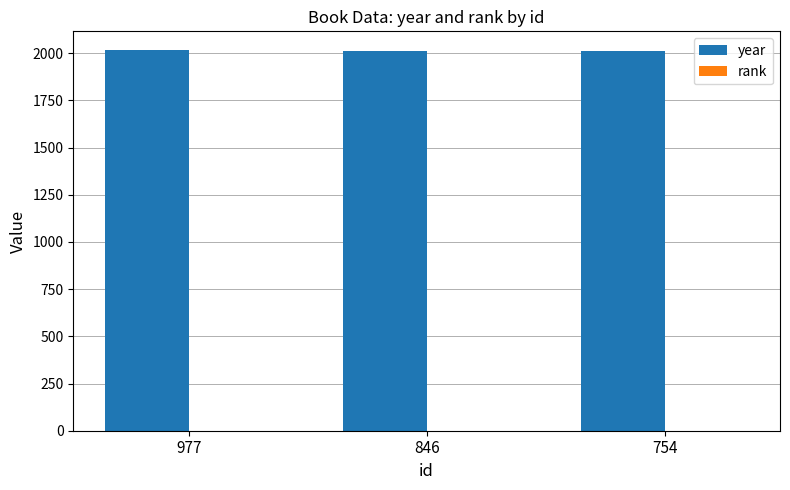

Which series has the largest total across all categories?

year